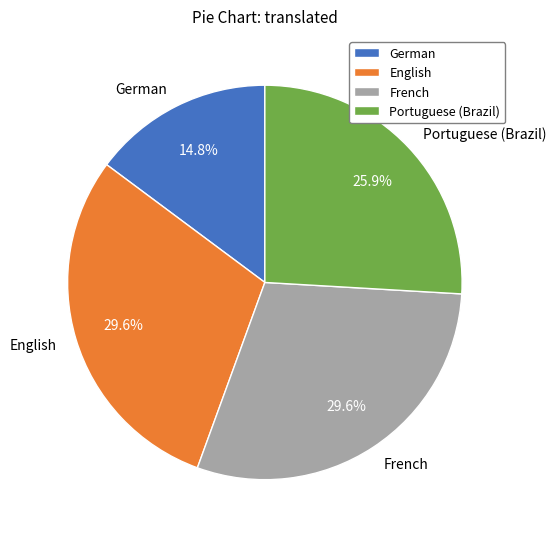

To the nearest percent, what is the difference between the largest and smallest slice percentages?

15%